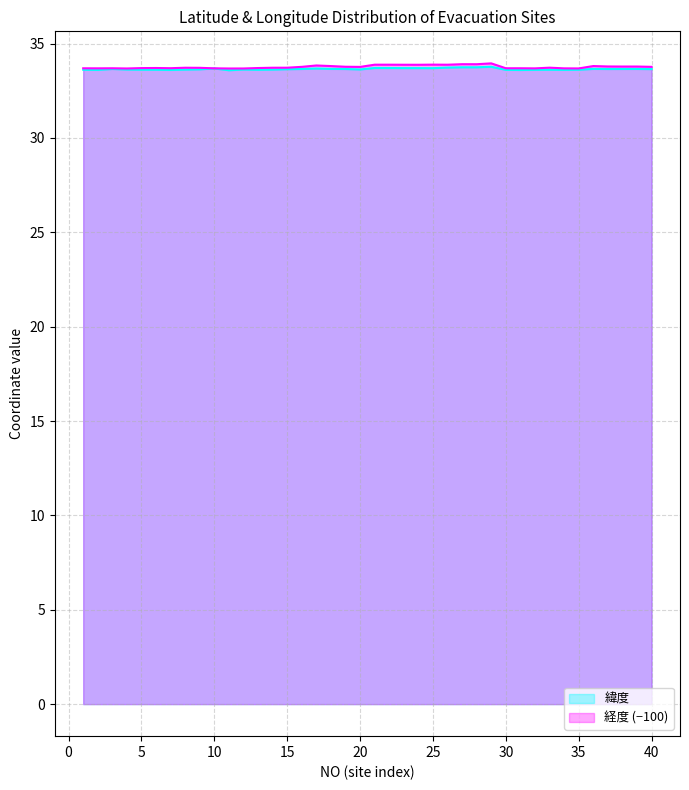

List the series in order of their overall mean, lowest first.

緯度, 経度